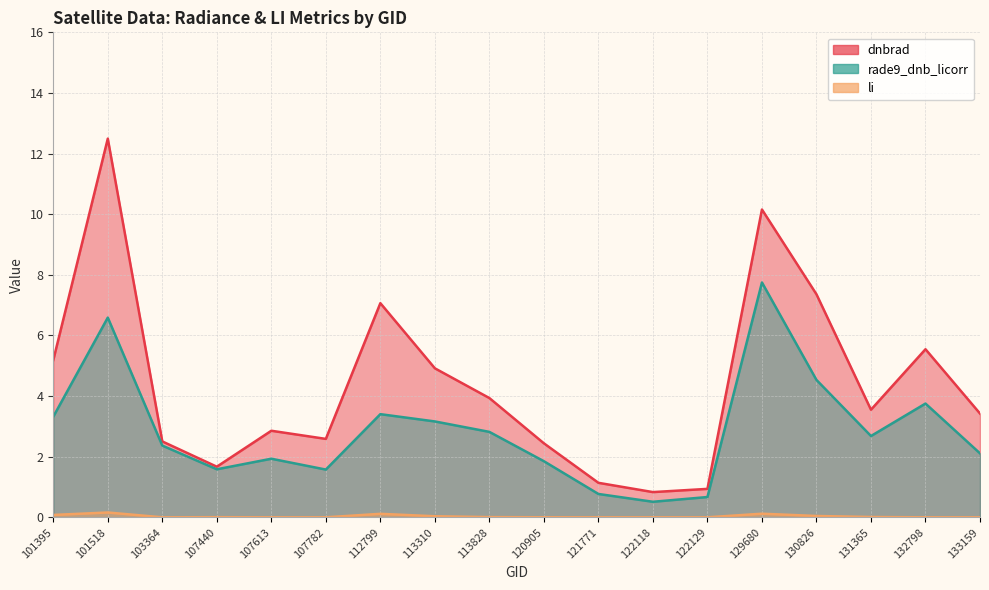

What is the average value of the dnbrad series?

4.4